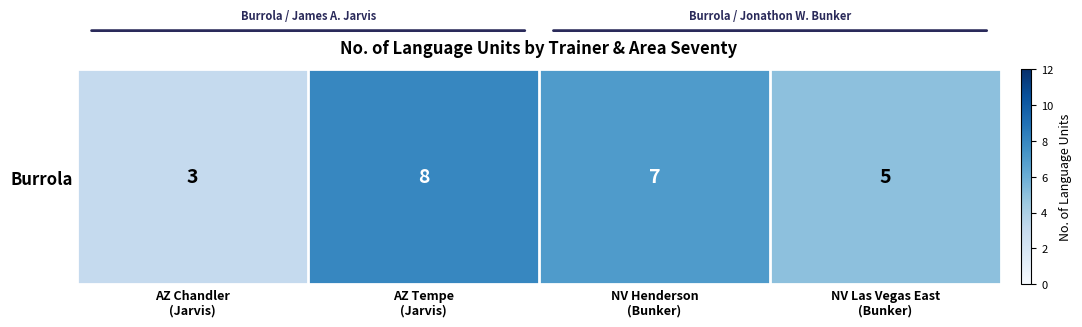

Approximately how many times larger is the value at NV Las Vegas East
(Bunker) compared to NV Henderson
(Bunker)?

0.7